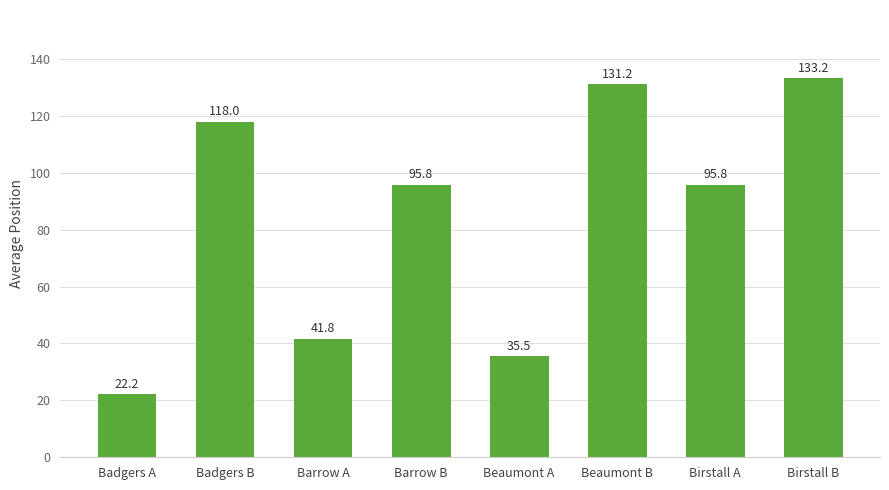

Between Badgers A and Beaumont B, which is larger?

Beaumont B